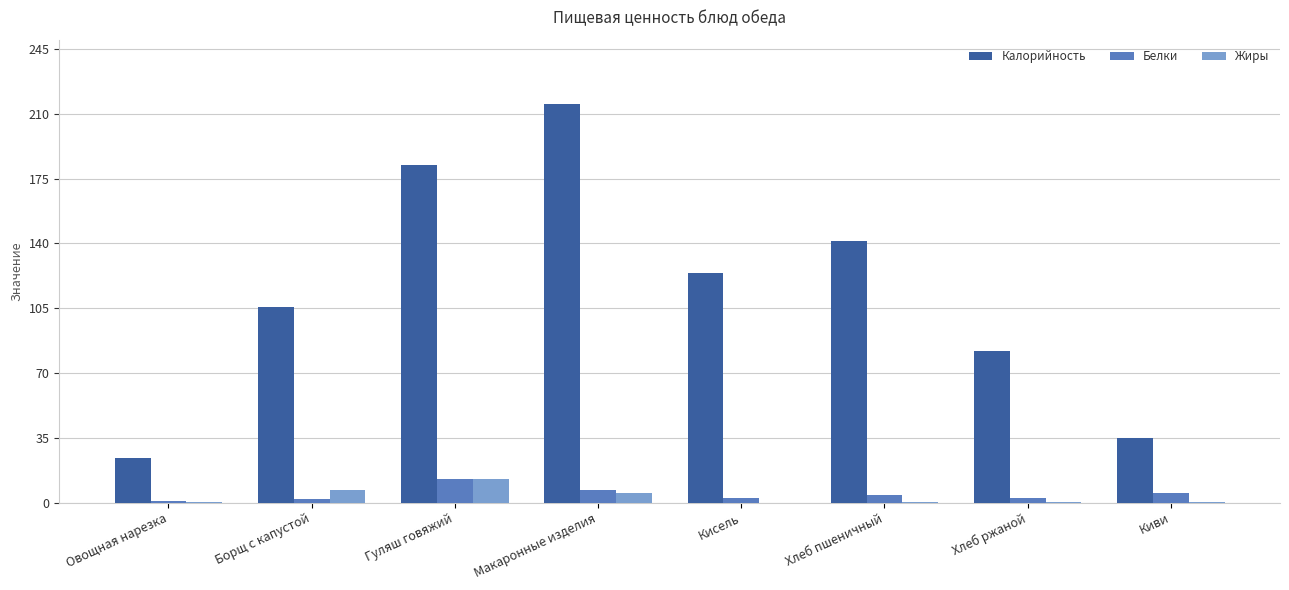

What is the sum of all Жиры values?

26.6